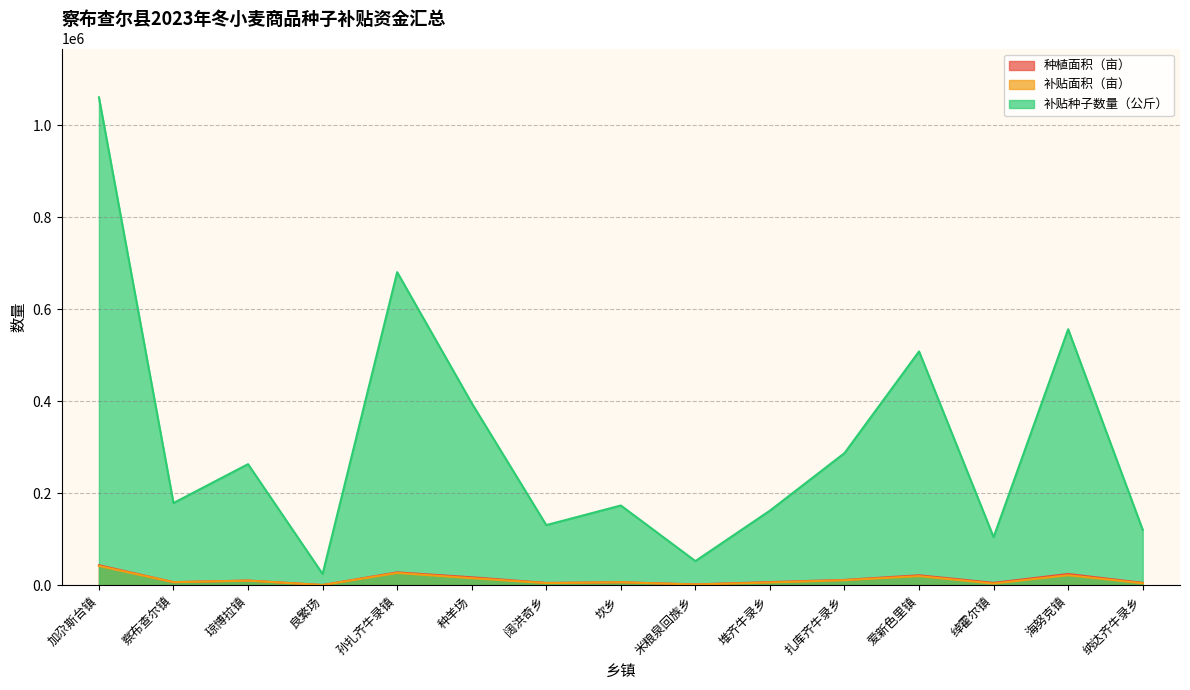

What is the total value across all series at 绰霍尔镇?

114977.6